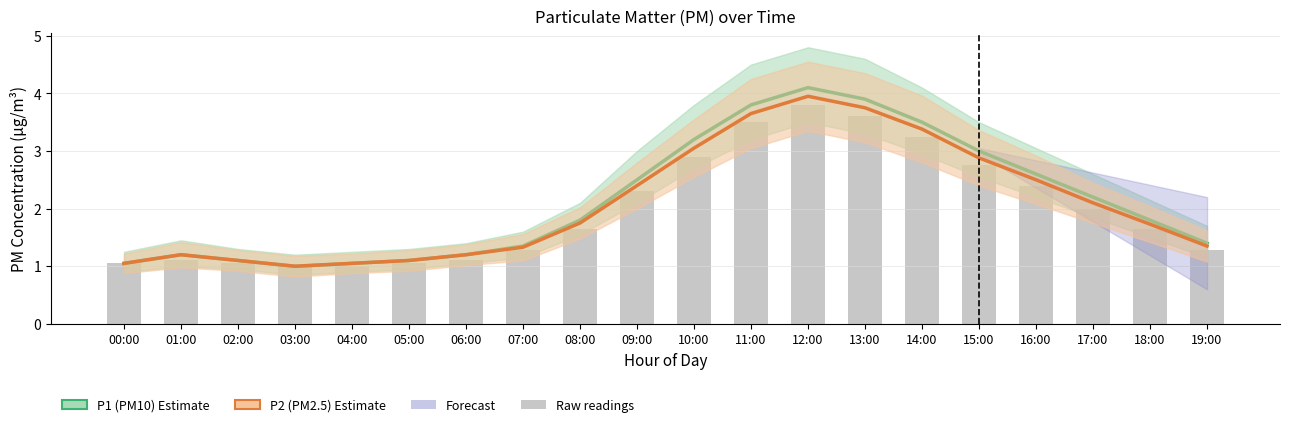

The Raw readings series shows 3.2 at 14:00. True or false?

True